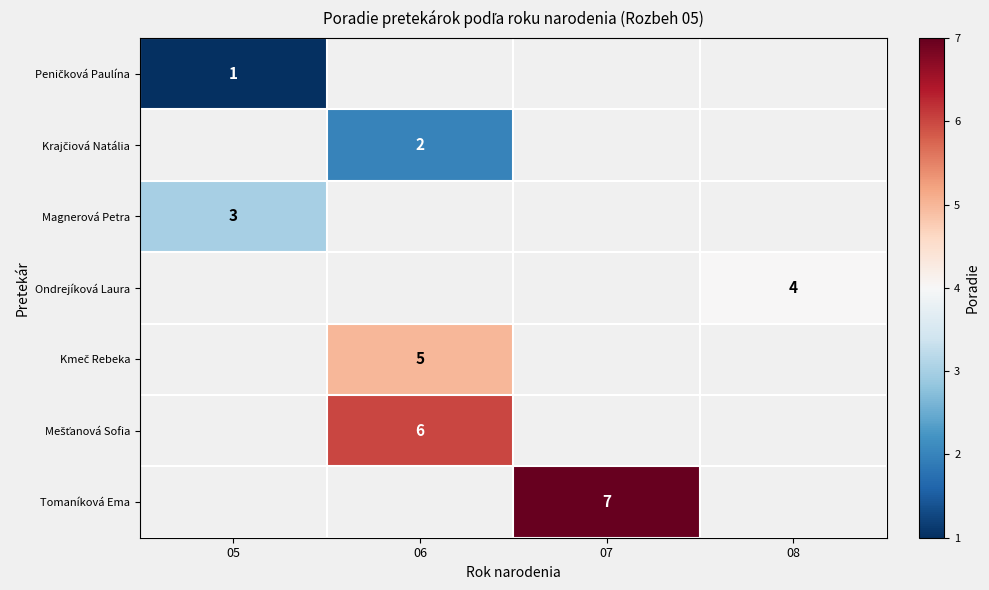

Is it true that Ondrejíková Laura equals 4 at 08?

True